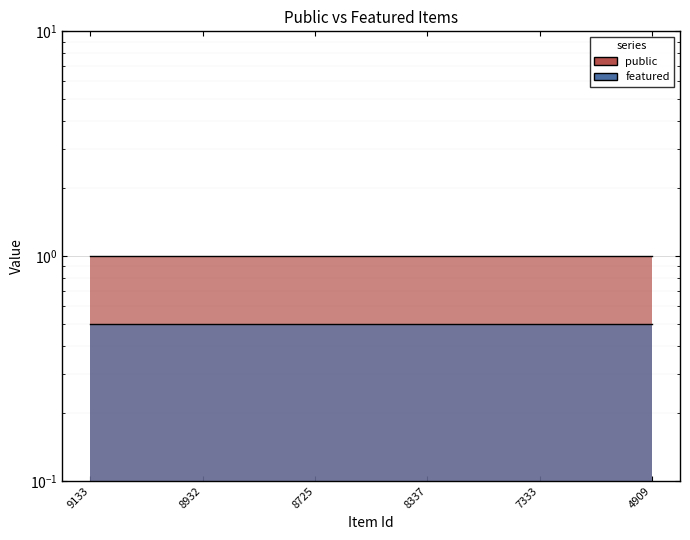

Reading left to right, what are all the values shown in this chart?

public: 1.0	1.0	1.0	1.0	1.0	1.0
featured: 0.5	0.5	0.5	0.5	0.5	0.5